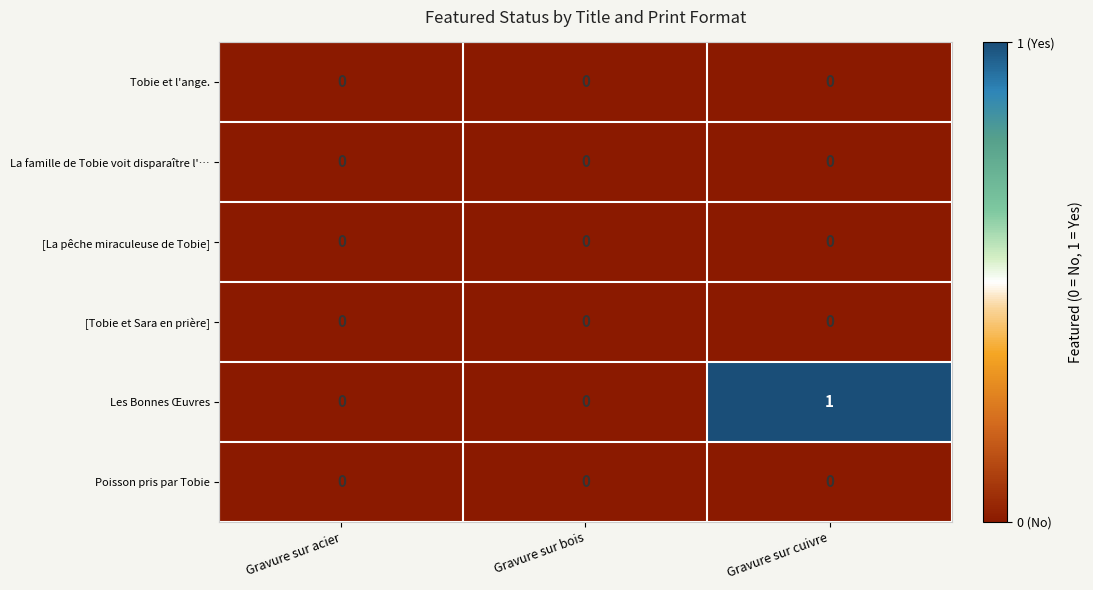

The value of Poisson pris par Tobie at Gravure sur cuivre is 0. True or false?

True